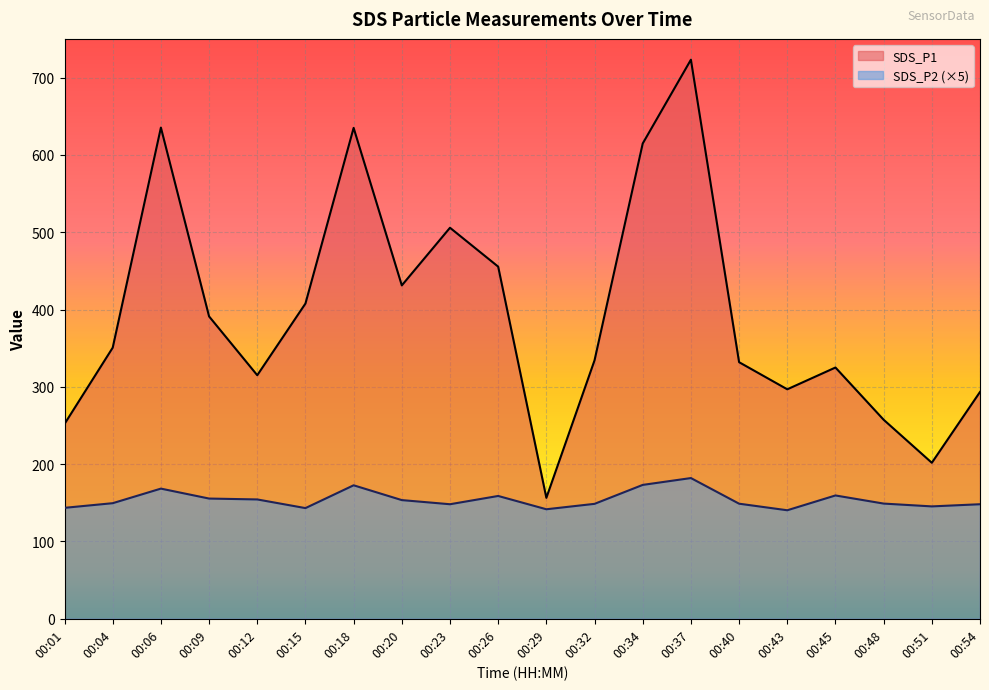

Rank the categories by SDS_P2 value from highest to lowest.

00:37, 00:34, 00:18, 00:06, 00:45, 00:26, 00:09, 00:12, 00:20, 00:04, 00:48, 00:40, 00:32, 00:23, 00:54, 00:51, 00:01, 00:15, 00:29, 00:43